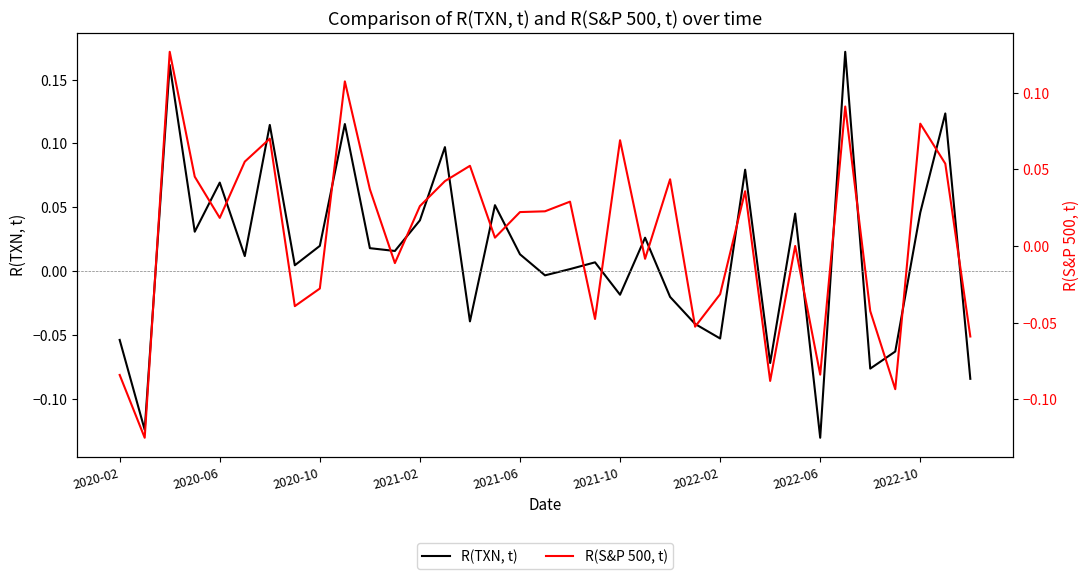

How many intersections are there between R(TXN, t) and R(S&P 500, t)?

23